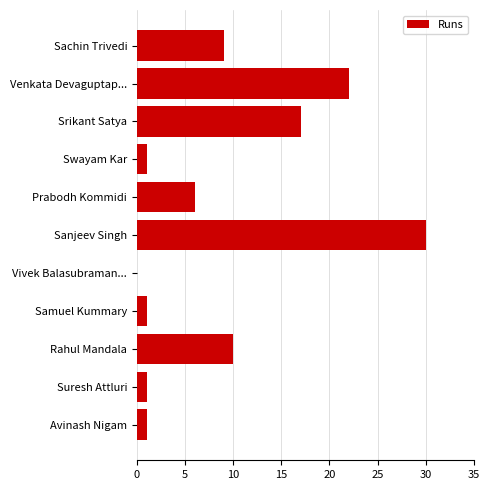

Which label corresponds to the largest value in the chart?

Sanjeev Singh